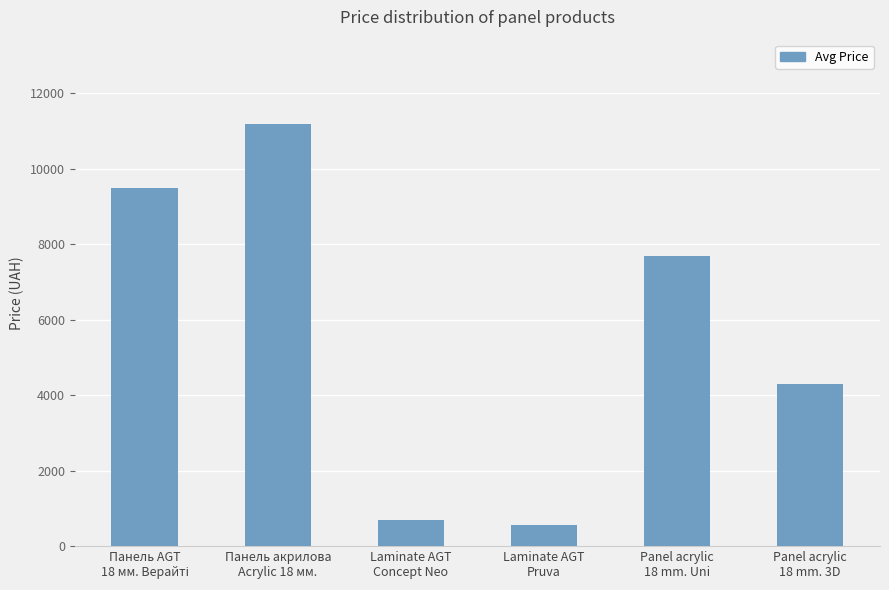

What is the label of the 2nd bar from the left?

Панель акрилова
Acrylic 18 мм.